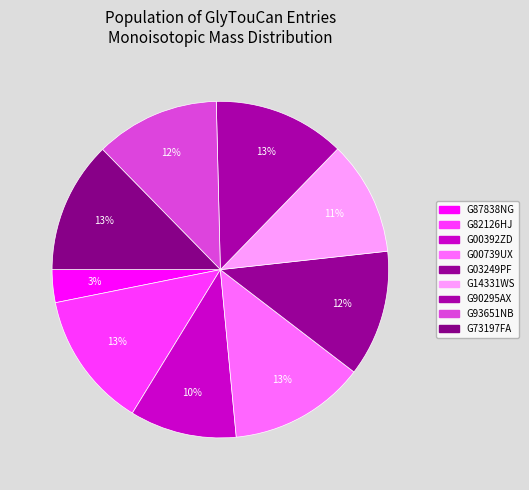

How many segments does this pie chart have?

9